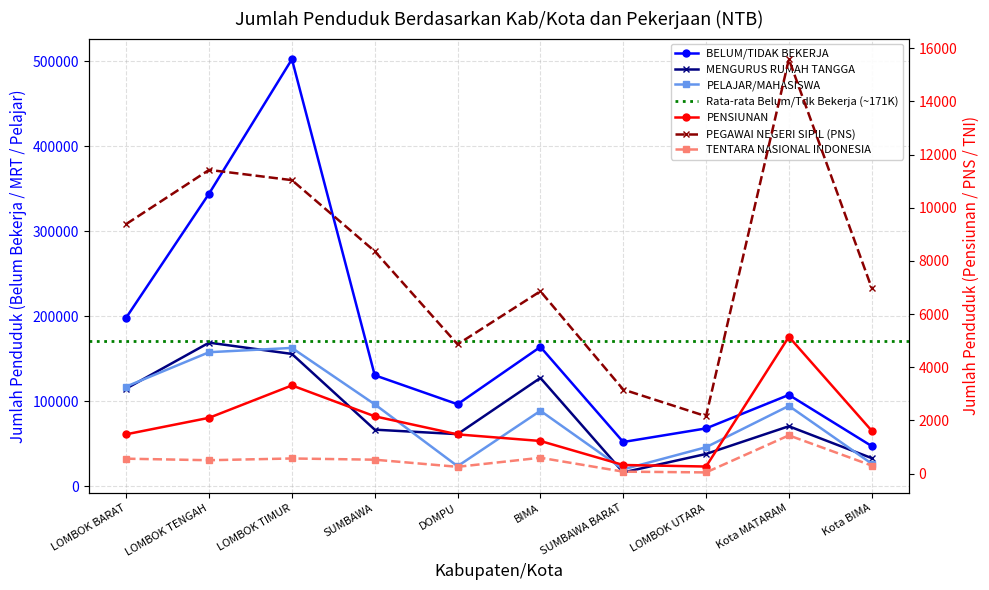

What is the minimum value shown in the chart?

43